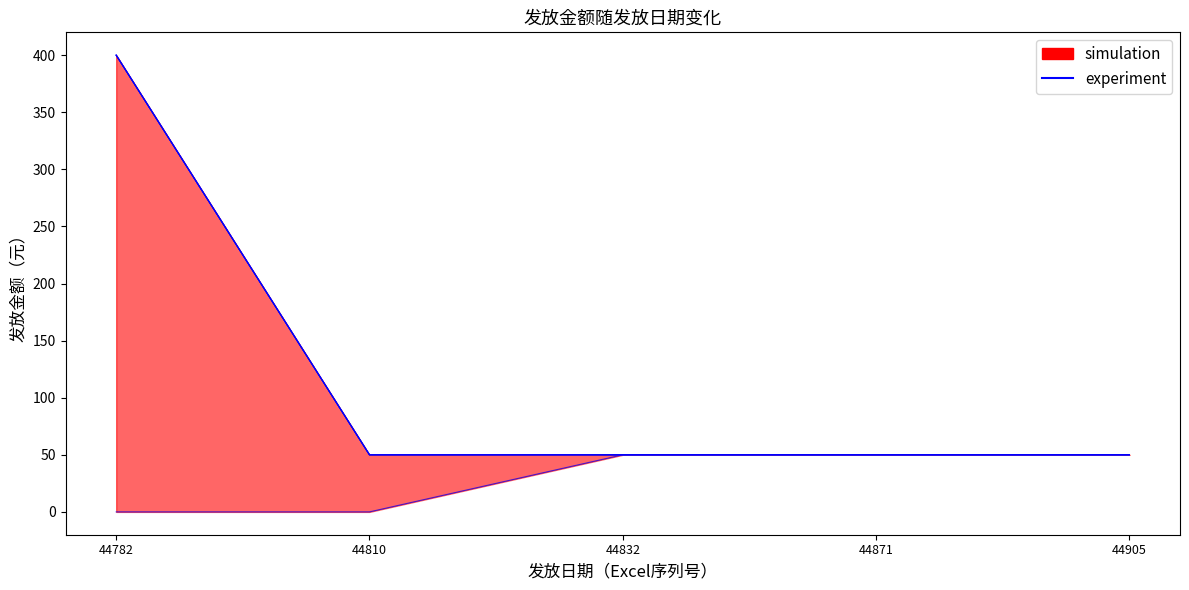

Rank the categories by value from lowest to highest.

44810, 44832, 44871, 44905, 44782